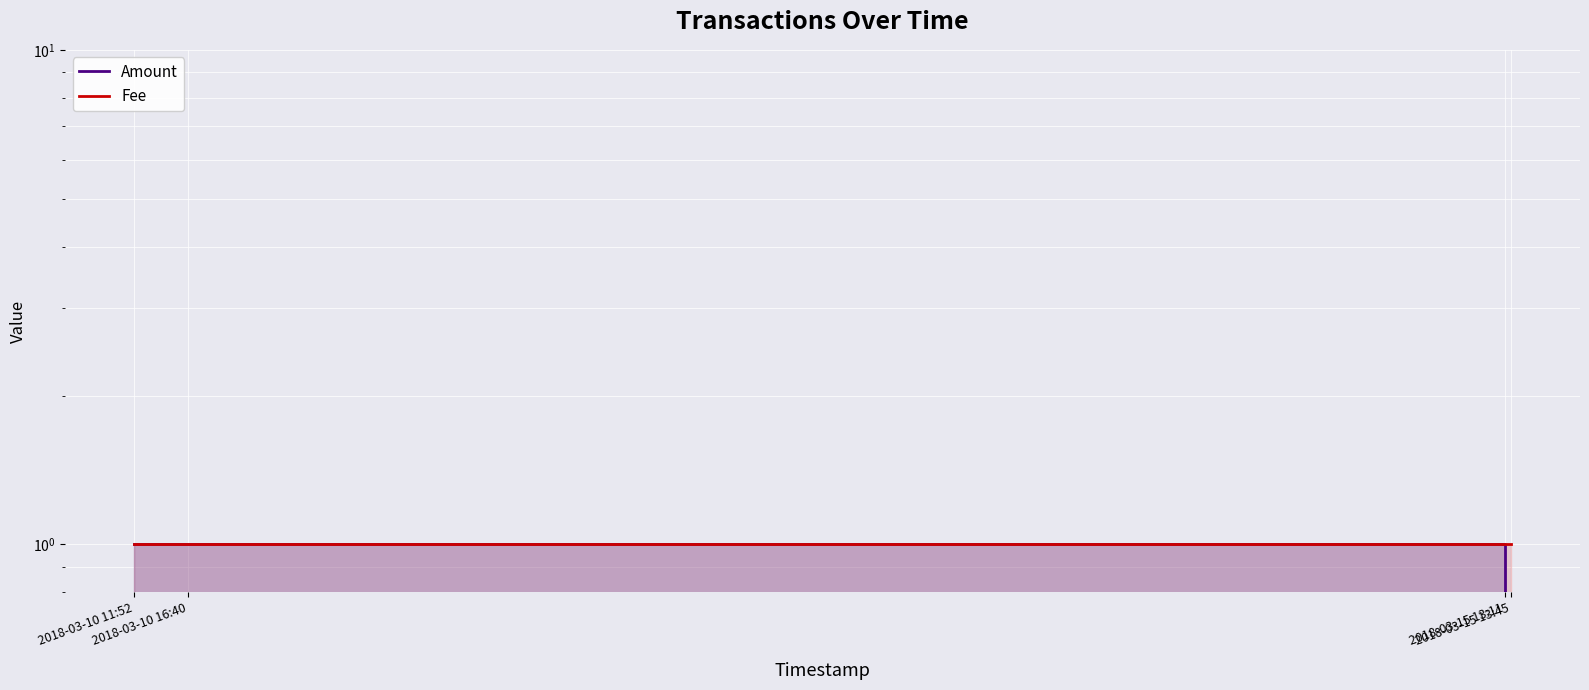

What is the minimum value for Fee?

1